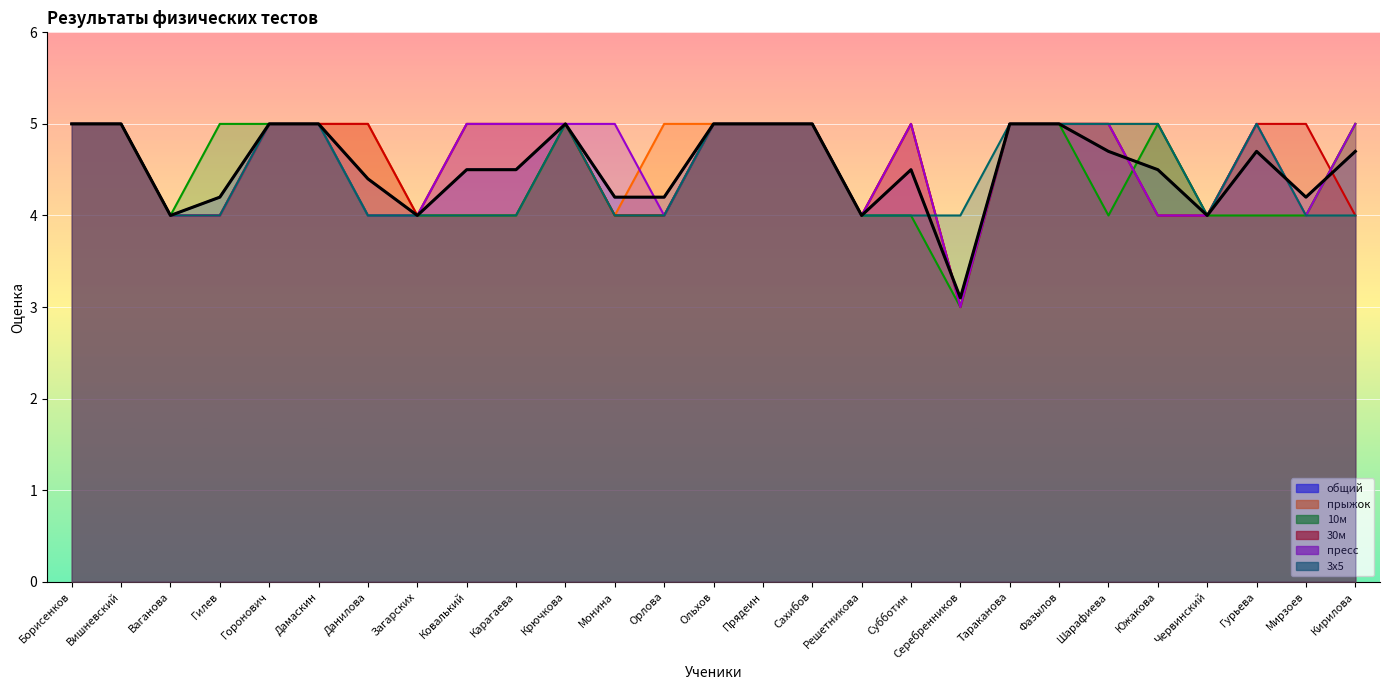

Reading left to right, transcribe all the data shown in this chart.

общий: Борисенков=5.0	Вишневский=5.0	Ваганова=4.0	Гилев=4.2	Горонович=5.0	Дамаскин=5.0	Данилова=4.4	Загарских=4.0	Ковалький=4.5	Карагаева=4.5	Крючкова=5.0	Монина=4.2	Орлова=4.2	Ольхов=5.0	Прядеин=5.0	Сахибов=5.0	Решетникова=4.0	Субботин=4.5	Серебренников=3.1	Тараканова=5.0	Фазылов=5.0	Шарафиева=4.7	Южакова=4.5	Червинский=4.0	Гурьева=4.7	Мирзоев=4.2	Кирилова=4.7
прыжок: Борисенков=5.0	Вишневский=5.0	Ваганова=4.0	Гилев=4.0	Горонович=5.0	Дамаскин=5.0	Данилова=5.0	Загарских=4.0	Ковалький=4.0	Карагаева=4.0	Крючкова=5.0	Монина=4.0	Орлова=5.0	Ольхов=5.0	Прядеин=5.0	Сахибов=5.0	Решетникова=4.0	Субботин=5.0	Серебренников=3.0	Тараканова=5.0	Фазылов=5.0	Шарафиева=5.0	Южакова=5.0	Червинский=4.0	Гурьева=5.0	Мирзоев=4.0	Кирилова=5.0
10м: Борисенков=5.0	Вишневский=5.0	Ваганова=4.0	Гилев=5.0	Горонович=5.0	Дамаскин=5.0	Данилова=4.0	Загарских=4.0	Ковалький=4.0	Карагаева=4.0	Крючкова=5.0	Монина=4.0	Орлова=4.0	Ольхов=5.0	Прядеин=5.0	Сахибов=5.0	Решетникова=4.0	Субботин=4.0	Серебренников=3.0	Тараканова=5.0	Фазылов=5.0	Шарафиева=4.0	Южакова=5.0	Червинский=4.0	Гурьева=4.0	Мирзоев=4.0	Кирилова=5.0
30м: Борисенков=5.0	Вишневский=5.0	Ваганова=4.0	Гилев=4.0	Горонович=5.0	Дамаскин=5.0	Данилова=5.0	Загарских=4.0	Ковалький=5.0	Карагаева=5.0	Крючкова=5.0	Монина=4.0	Орлова=4.0	Ольхов=5.0	Прядеин=5.0	Сахибов=5.0	Решетникова=4.0	Субботин=5.0	Серебренников=3.0	Тараканова=5.0	Фазылов=5.0	Шарафиева=5.0	Южакова=4.0	Червинский=4.0	Гурьева=5.0	Мирзоев=5.0	Кирилова=4.0
пресс: Борисенков=5.0	Вишневский=5.0	Ваганова=4.0	Гилев=4.0	Горонович=5.0	Дамаскин=5.0	Данилова=4.0	Загарских=4.0	Ковалький=5.0	Карагаева=5.0	Крючкова=5.0	Монина=5.0	Орлова=4.0	Ольхов=5.0	Прядеин=5.0	Сахибов=5.0	Решетникова=4.0	Субботин=5.0	Серебренников=3.0	Тараканова=5.0	Фазылов=5.0	Шарафиева=5.0	Южакова=4.0	Червинский=4.0	Гурьева=5.0	Мирзоев=4.0	Кирилова=5.0
3х5: Борисенков=5.0	Вишневский=5.0	Ваганова=4.0	Гилев=4.0	Горонович=5.0	Дамаскин=5.0	Данилова=4.0	Загарских=4.0	Ковалький=4.0	Карагаева=4.0	Крючкова=5.0	Монина=4.0	Орлова=4.0	Ольхов=5.0	Прядеин=5.0	Сахибов=5.0	Решетникова=4.0	Субботин=4.0	Серебренников=4.0	Тараканова=5.0	Фазылов=5.0	Шарафиева=5.0	Южакова=5.0	Червинский=4.0	Гурьева=5.0	Мирзоев=4.0	Кирилова=4.0